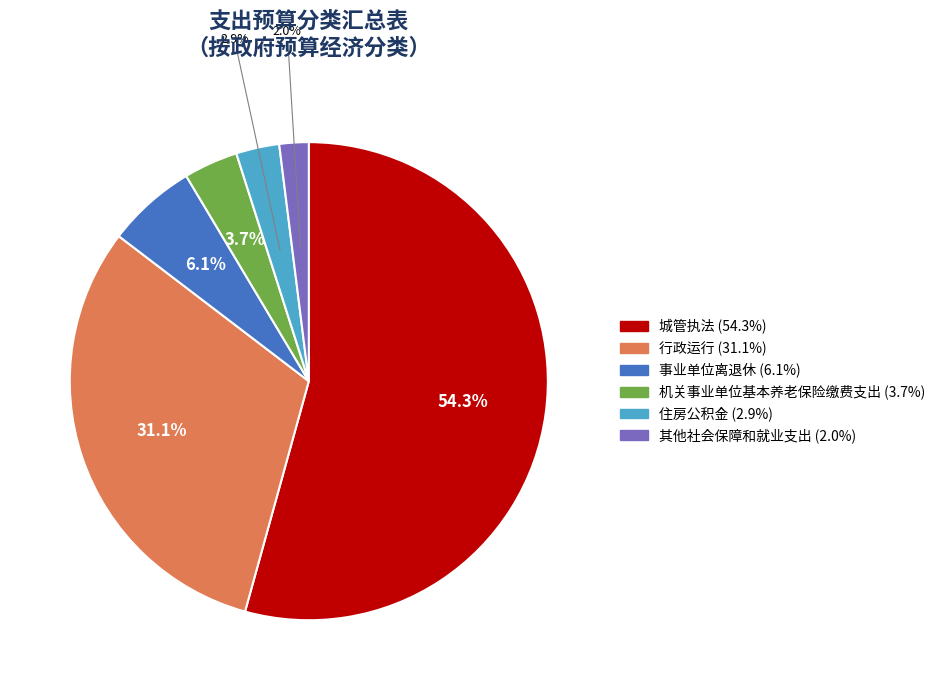

Is there any slice that represents more than half of the pie?

Yes